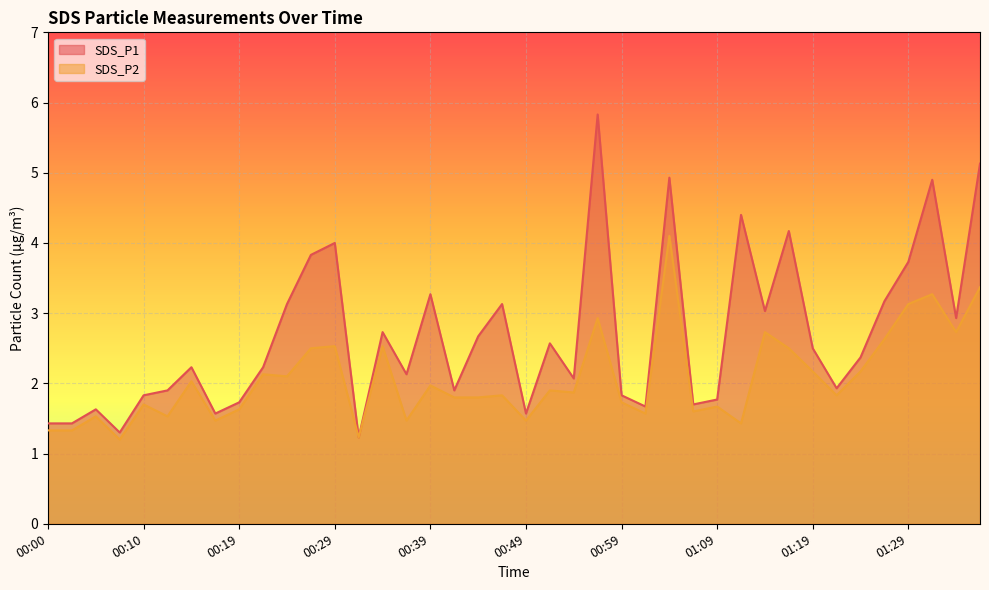

Reading left to right, list all the values displayed in this chart.

SDS_P1: 1.4	1.4	1.6	1.3	1.8	1.9	2.2	1.6	1.7	2.2	3.1	3.8	4.0	1.2	2.7	2.1	3.3	1.9	2.7	3.1	1.6	2.6	2.1	5.8	1.8	1.7	4.9	1.7	1.8	4.4	3.0	4.2	2.5	1.9	2.4	3.2	3.7	4.9	2.9	5.1
SDS_P2: 1.3	1.3	1.5	1.2	1.7	1.5	2.0	1.5	1.6	2.1	2.1	2.5	2.5	1.2	2.5	1.5	2.0	1.8	1.8	1.8	1.5	1.9	1.9	2.9	1.7	1.6	4.1	1.6	1.7	1.4	2.7	2.5	2.2	1.8	2.2	2.6	3.1	3.3	2.7	3.4